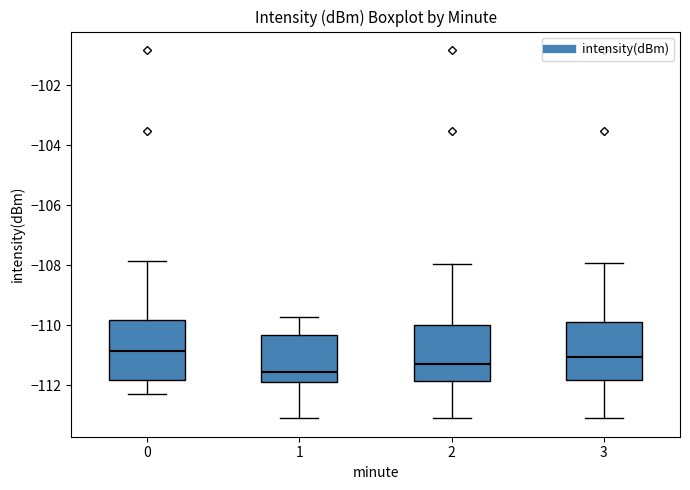

Reading left to right, transcribe this box plot: for each box, give where its median line is, the range the box spans, and where its two whiskers end, as read against the y-axis. The values are not printed on the chart, so give them approximately, as read against the axis.

0: median -110.8, box -111.8 to -109.8, whiskers -112.2 to -107.8
1: median -111.6, box -111.8 to -110.4, whiskers -113.2 to -109.8
2: median -111.4, box -111.8 to -110.0, whiskers -113.2 to -108.0
3: median -111.0, box -111.8 to -109.8, whiskers -113.0 to -108.0